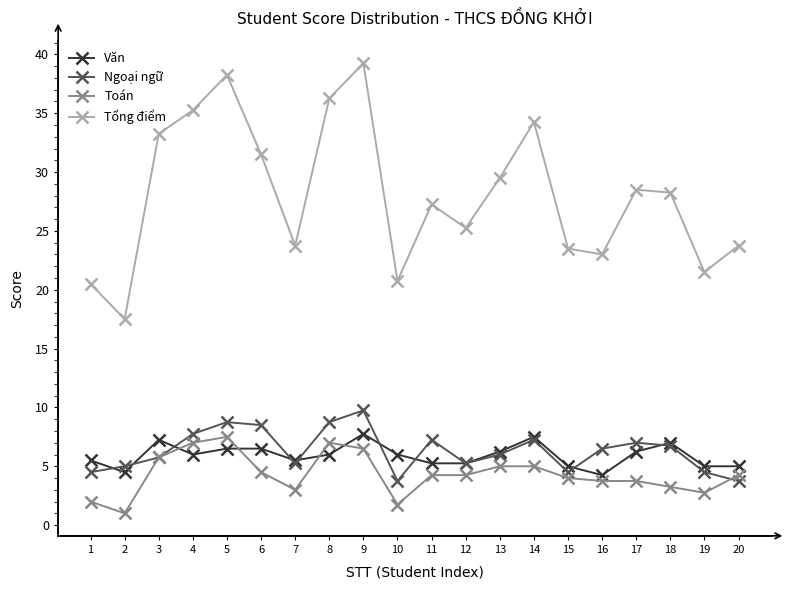

How many data points does each series have?

20